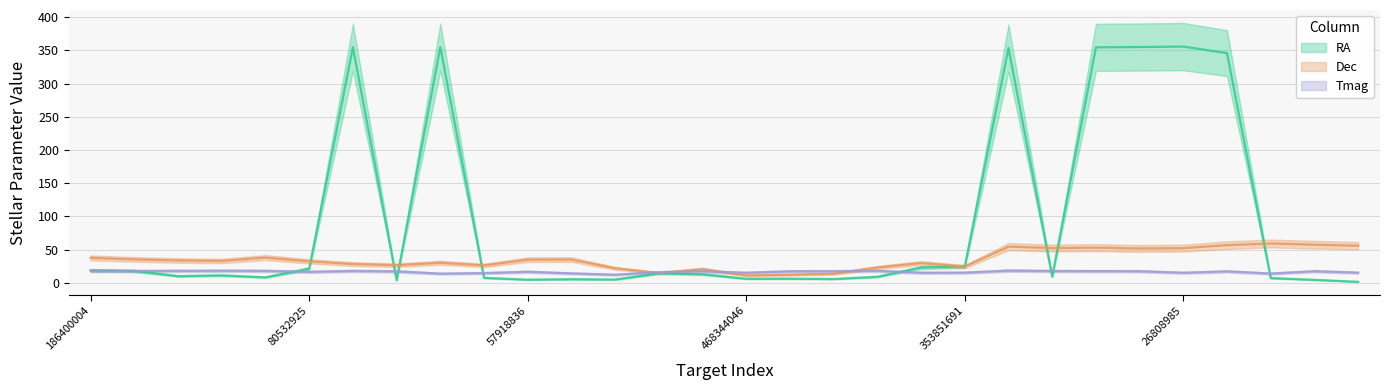

Count the number of data series in this chart.

3